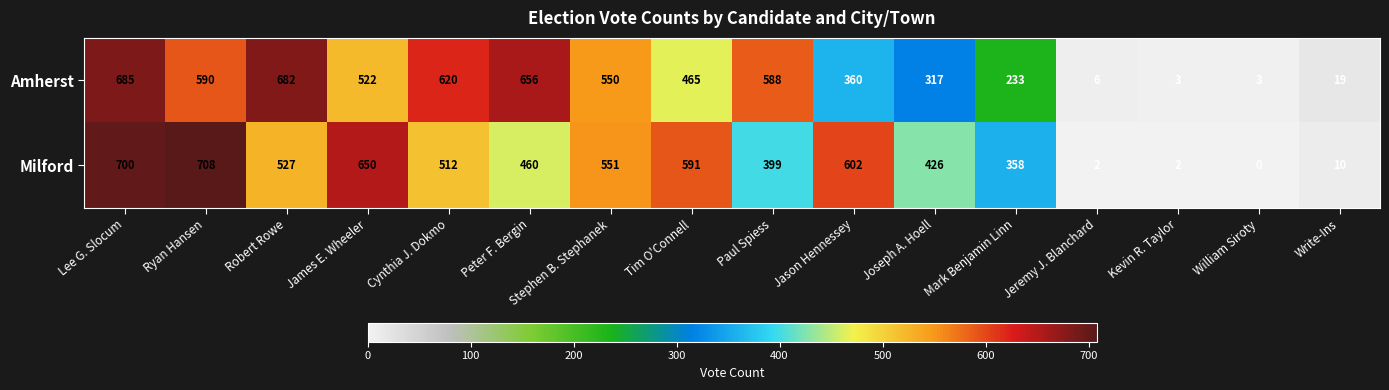

At which label does Amherst first exceed 522?

Lee G. Slocum